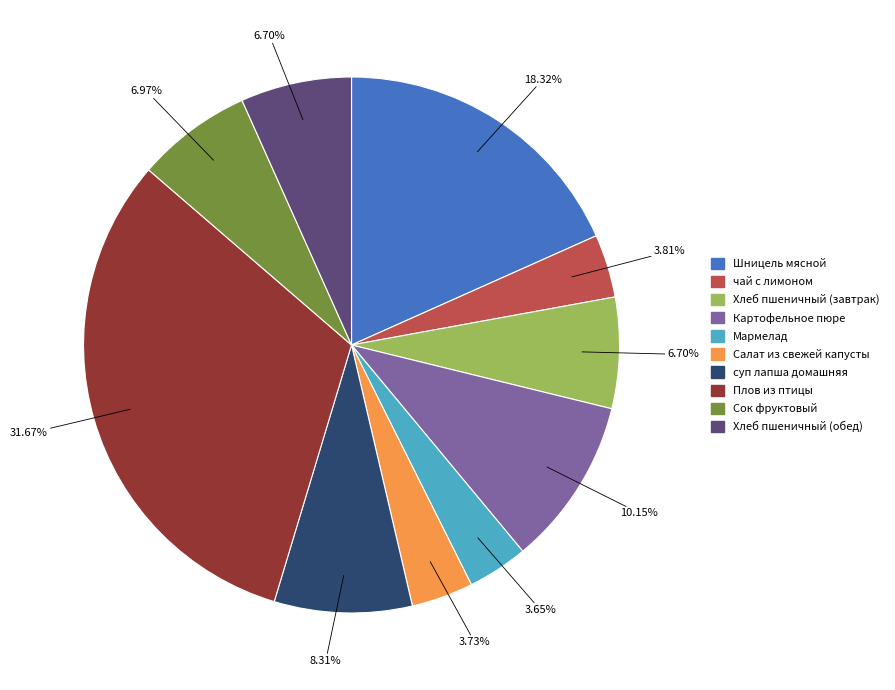

Which has a higher value, Салат из свежей капусты or Шницель мясной?

Шницель мясной